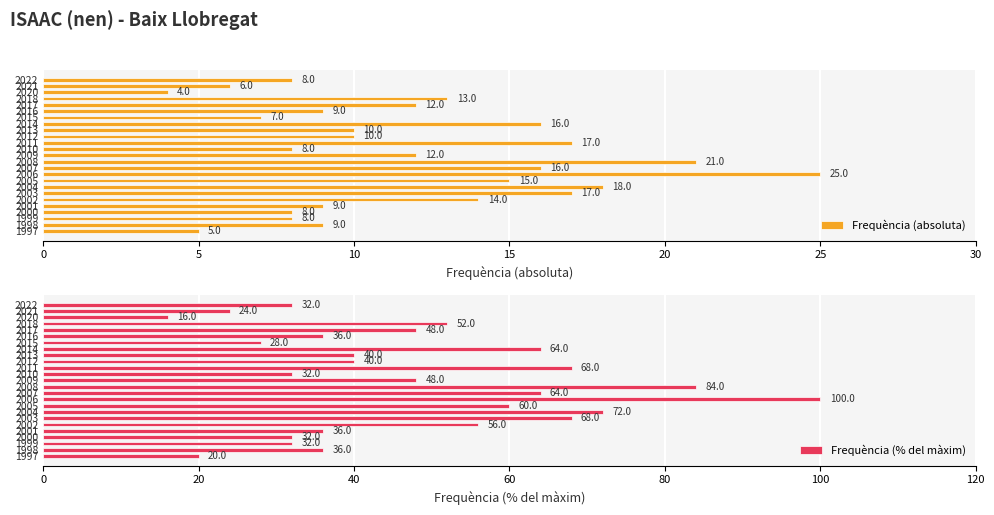

What are all the series names shown in the legend?

Frequència (absoluta), Frequència (% del màxim)